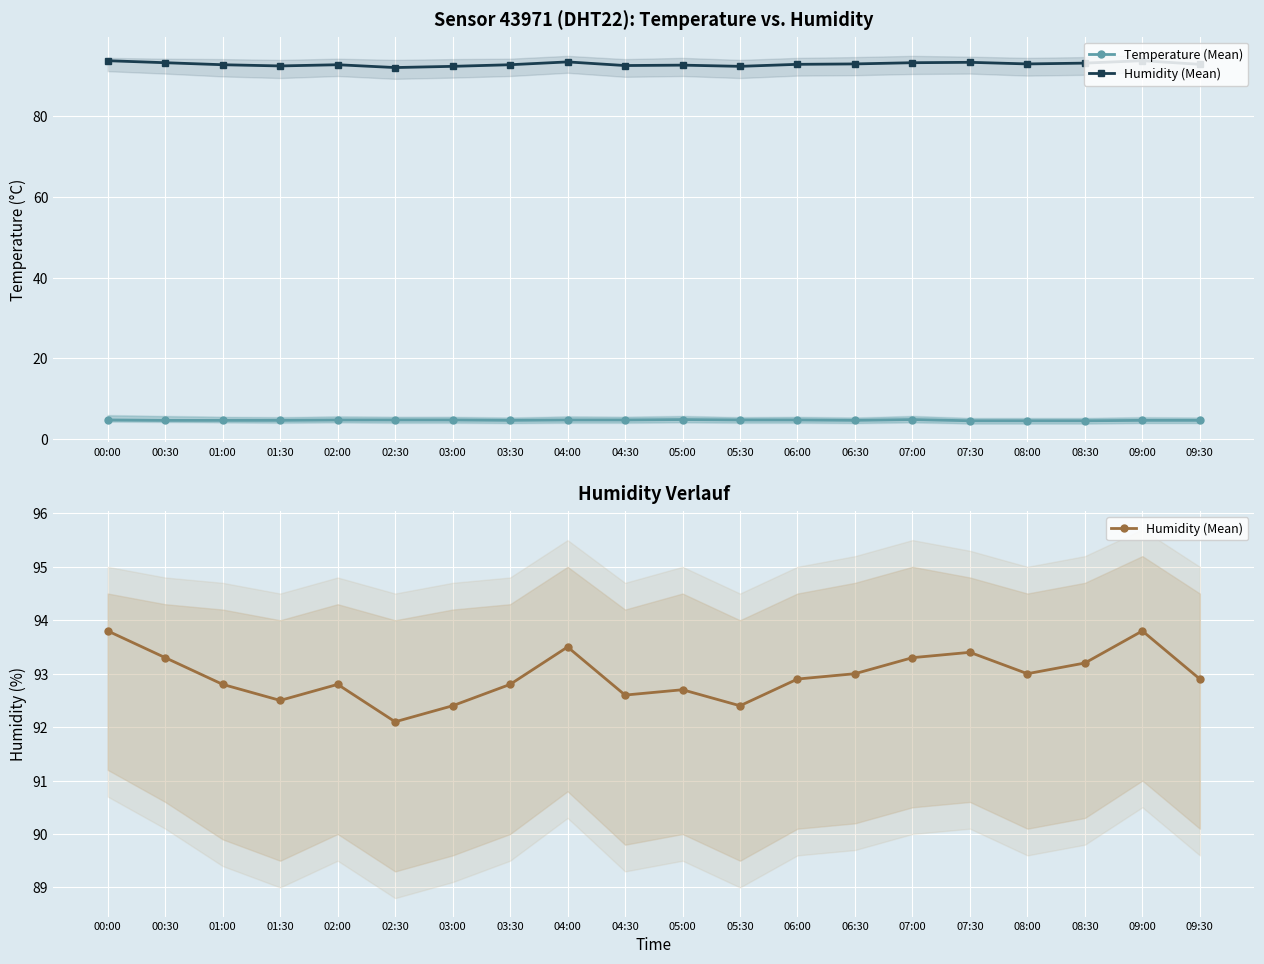

What is the spread (max minus min) of values at 00:00?

89.1